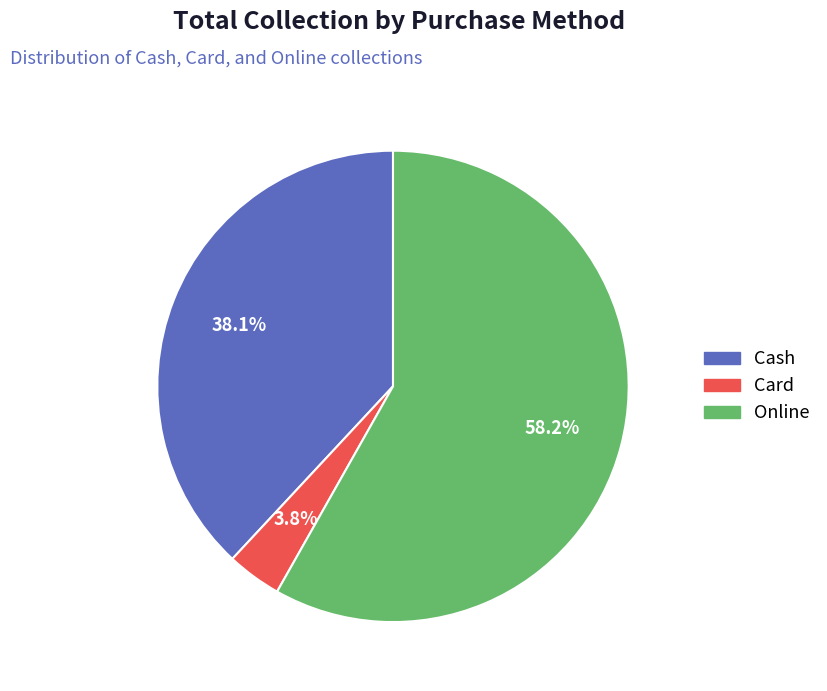

To the nearest percent, what is the difference between the Card and Online slice percentages?

54%